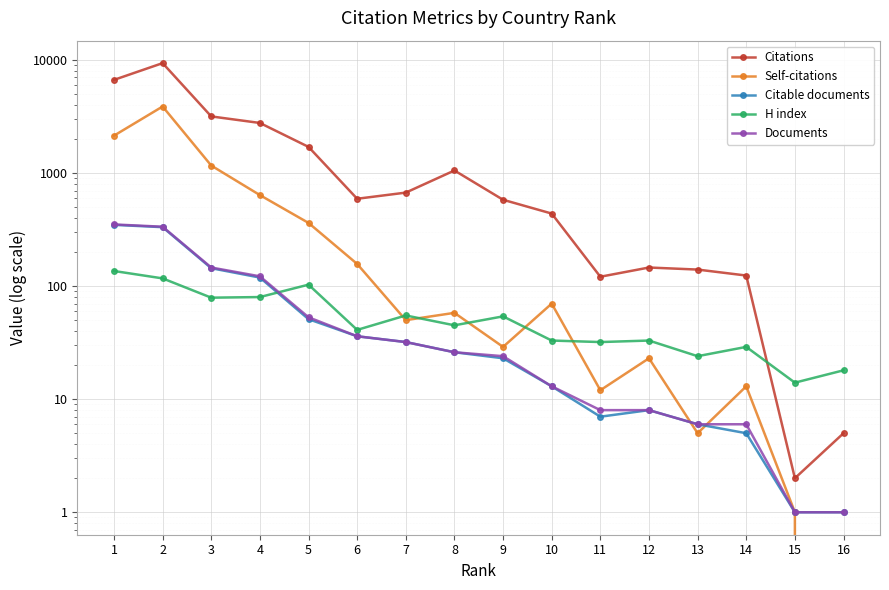

How many data points in Citable documents are above 26?

7